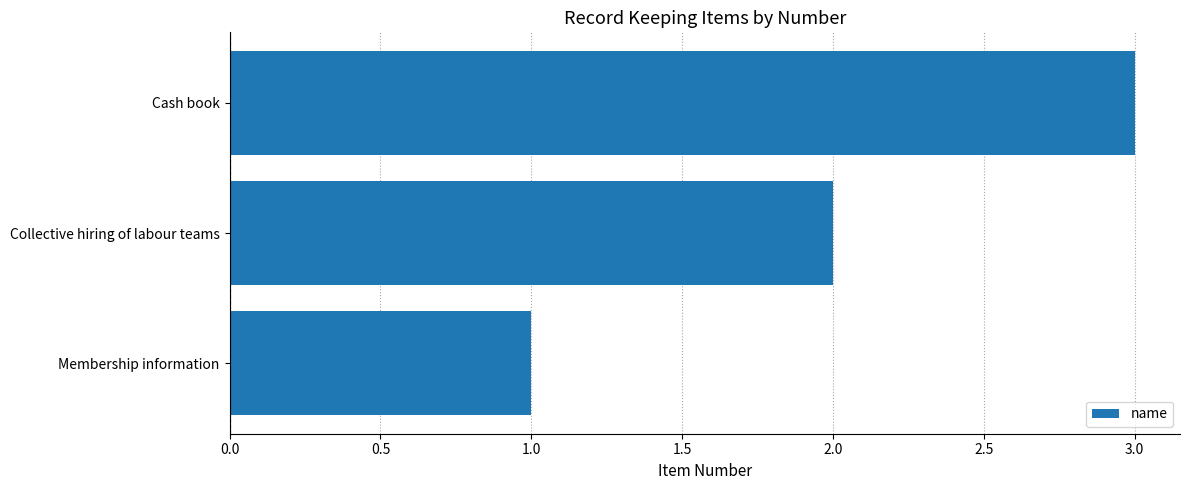

Which label corresponds to the smallest value in the chart?

Membership information